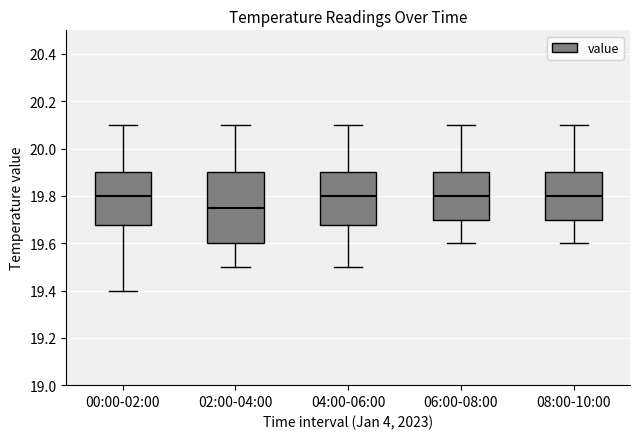

Where does the median line of the box for 00:00-02:00 sit on the y-axis? The values are not printed on the chart, so give them approximately, as read against the axis.

19.80